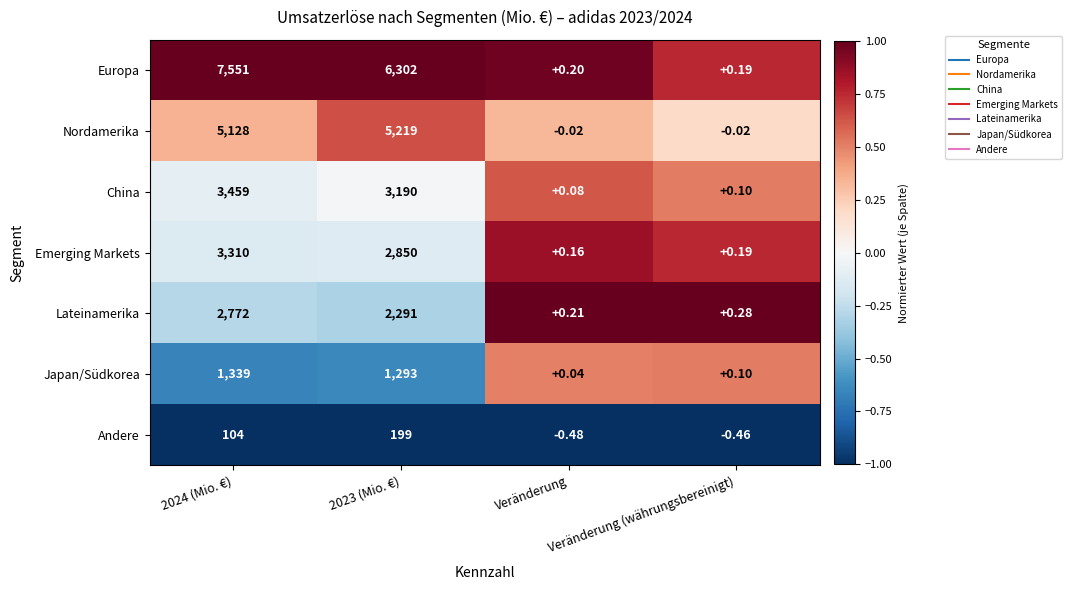

Rank the series at 2024 (Mio. €) from lowest to highest value.

Andere, Japan/Südkorea, Lateinamerika, Emerging Markets, China, Nordamerika, Europa